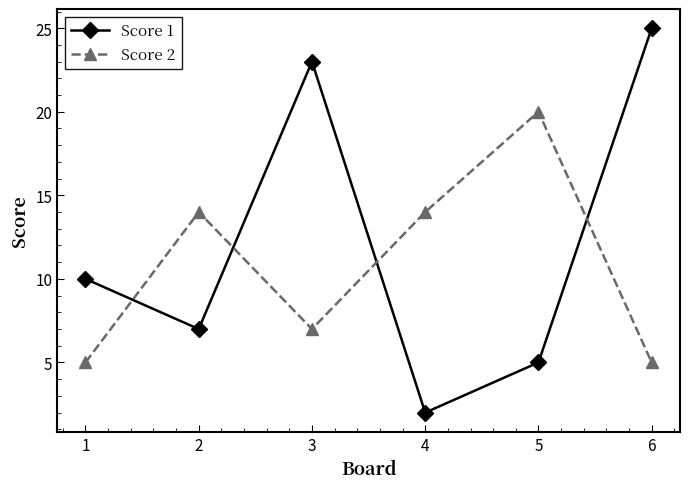

Which series has the largest total across all categories?

Score 1